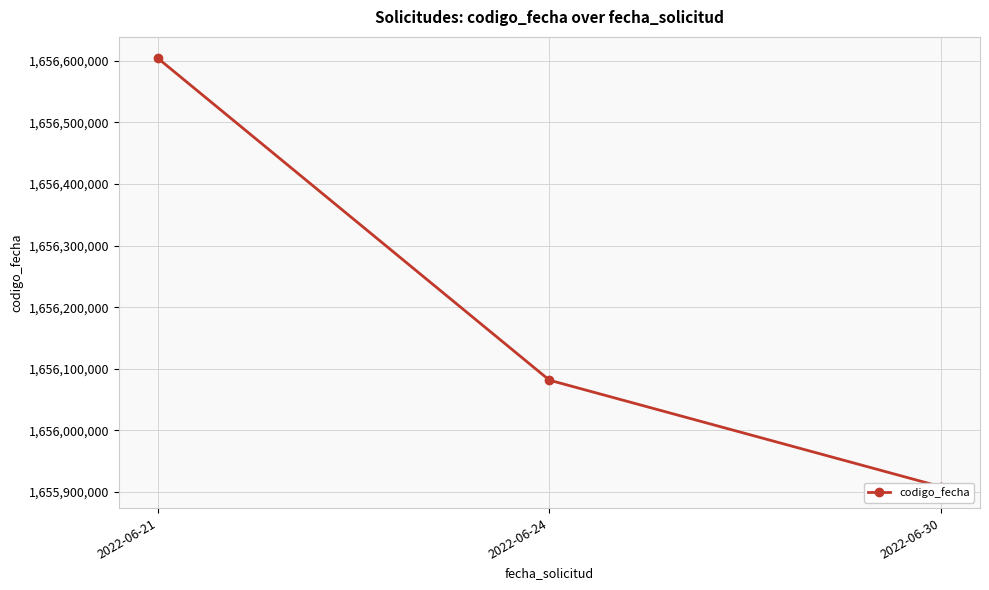

How many data points does each series have?

3